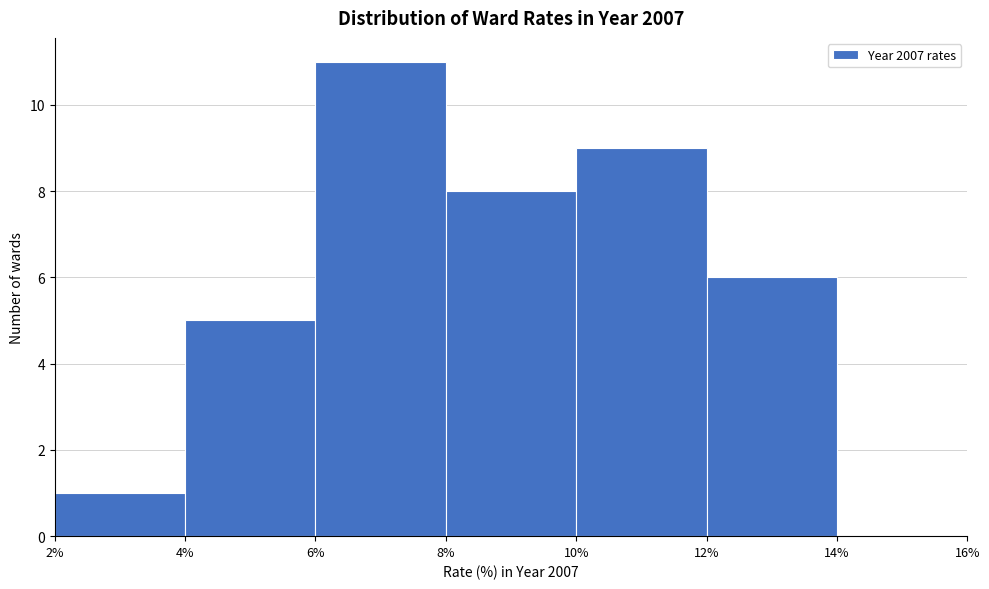

Reading left to right, transcribe this chart: for each bar, give the range it covers on the x-axis and its height. The values are not printed on the chart, so give them approximately, as read against the axis.

2% to 4%: 1
4% to 6%: 5
6% to 8%: 11
8% to 10%: 8
10% to 12%: 9
12% to 14%: 6
14% to 16%: 0